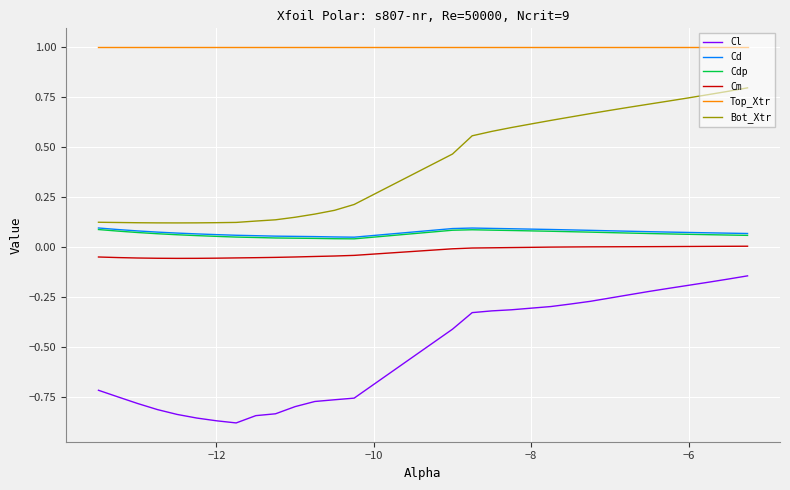

In Cdp, how many points are lower than both neighbors (excluding endpoints)?

1